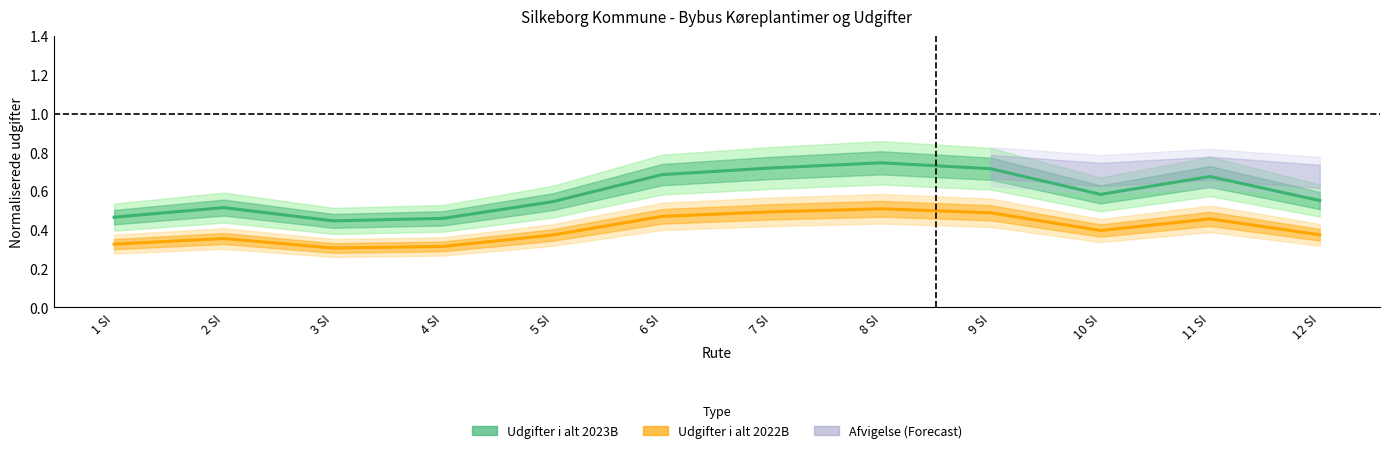

At which category does Udgifter i alt 2023B reach its first local peak?

2 SI